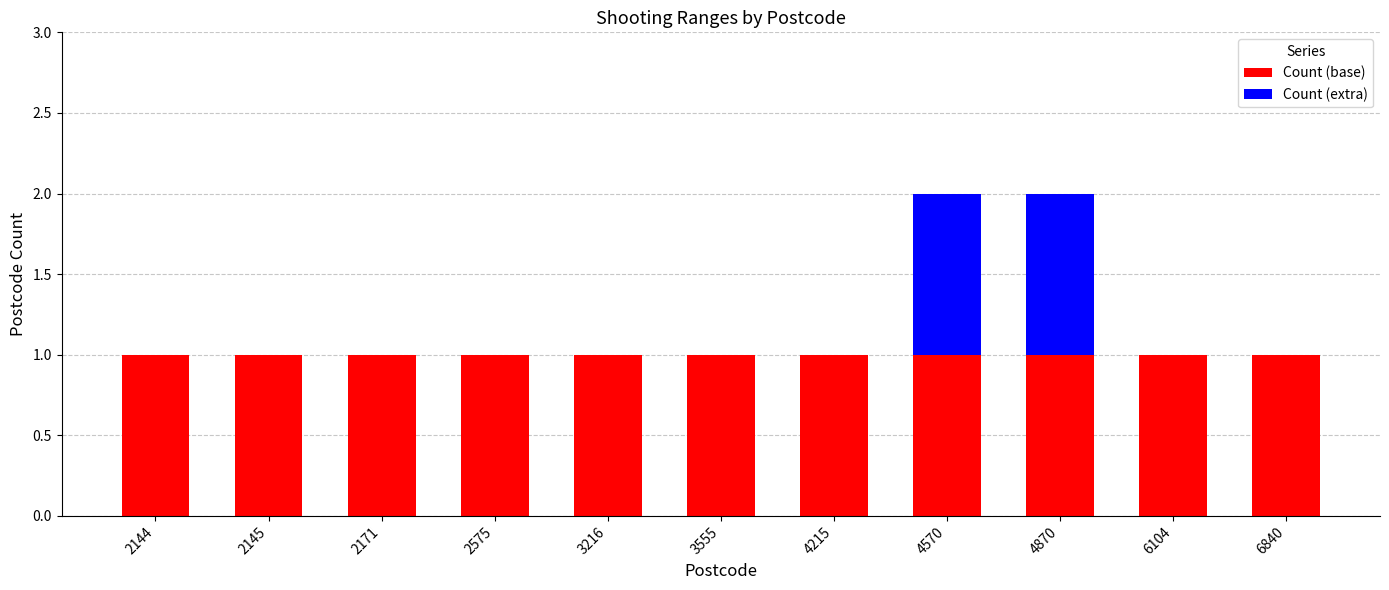

Is it true that Count (base) equals 1 at 6840?

True